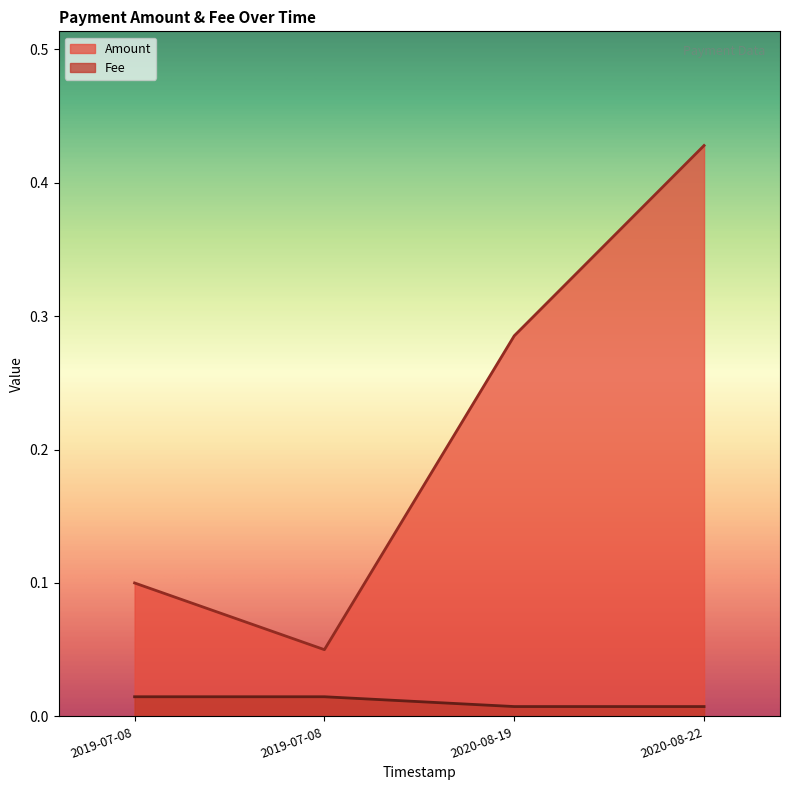

What is the difference between the maximum and second lowest values in the Amount series?

0.3